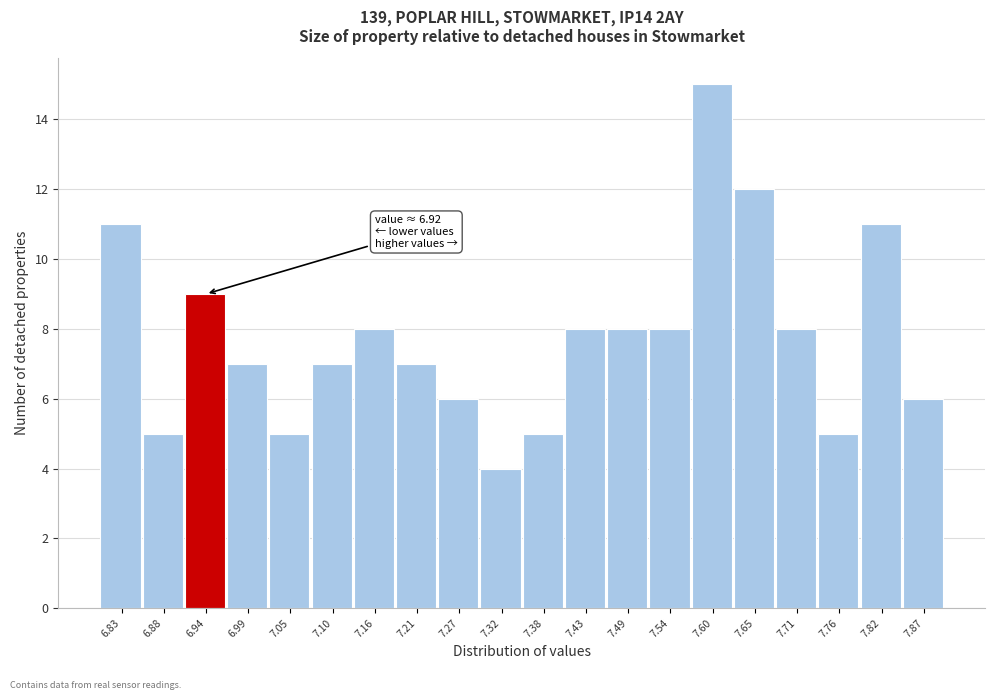

Which range on the x-axis has the tallest bar?

7.570 to 7.625